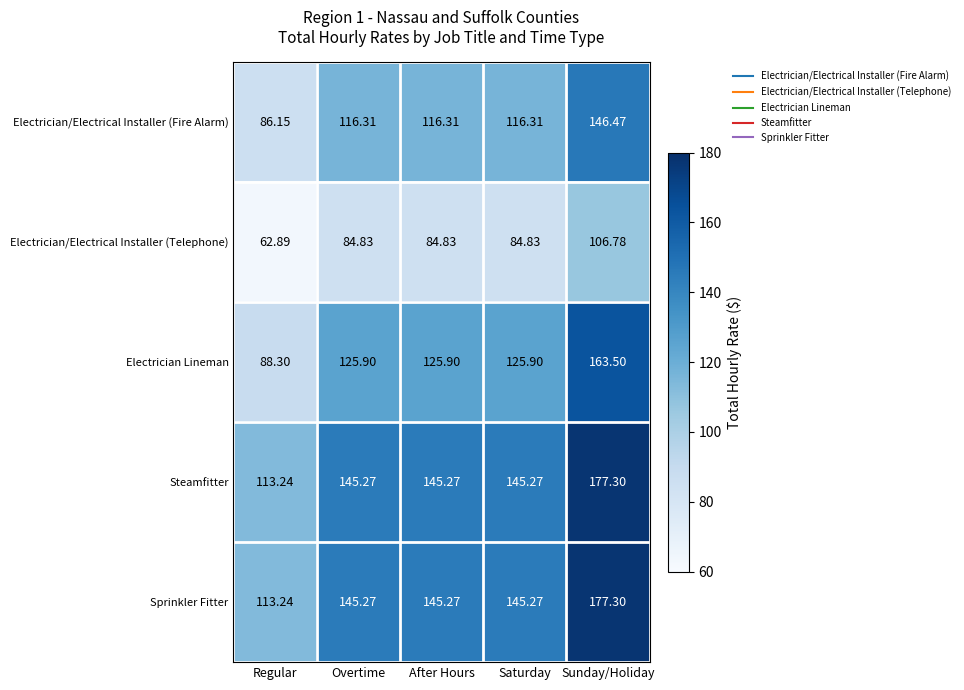

At which category does the chart reach its peak across all series?

Sunday/Holiday